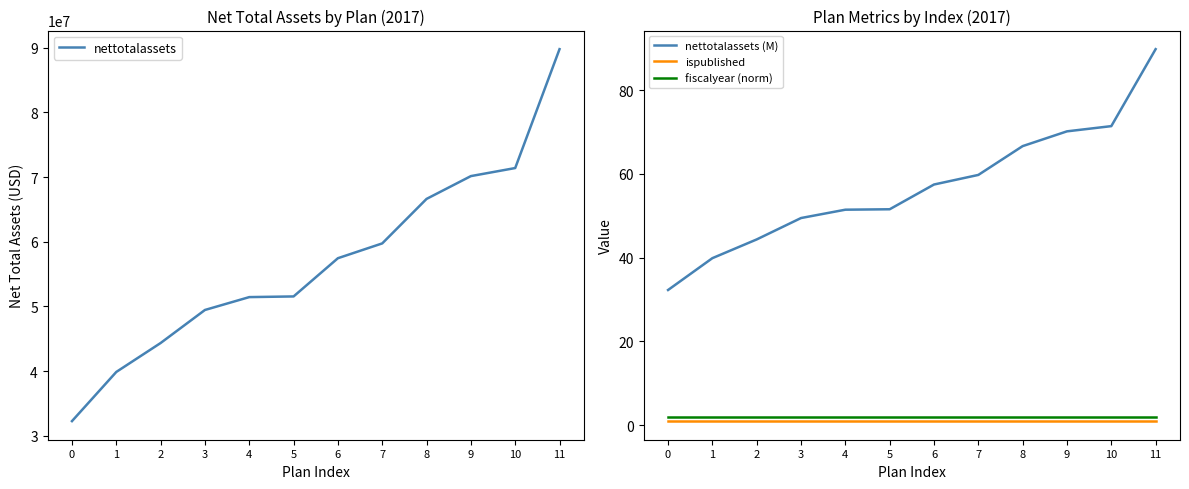

Reading right to left, what are all the values shown in this chart?

nettotalassets: 11=89754730.0	10=71386344.0	9=70141880.0	8=66618308.0	7=59743544.0	6=57456311.0	5=51550290.0	4=51447624.0	3=49459308.0	2=44353524.0	1=39884564.0	0=32286792.0
nettotalassets (M): 11=89.8	10=71.4	9=70.1	8=66.6	7=59.7	6=57.5	5=51.6	4=51.4	3=49.5	2=44.4	1=39.9	0=32.3
ispublished: 11=1.0	10=1.0	9=1.0	8=1.0	7=1.0	6=1.0	5=1.0	4=1.0	3=1.0	2=1.0	1=1.0	0=1.0
fiscalyear (norm): 11=2.0	10=2.0	9=2.0	8=2.0	7=2.0	6=2.0	5=2.0	4=2.0	3=2.0	2=2.0	1=2.0	0=2.0